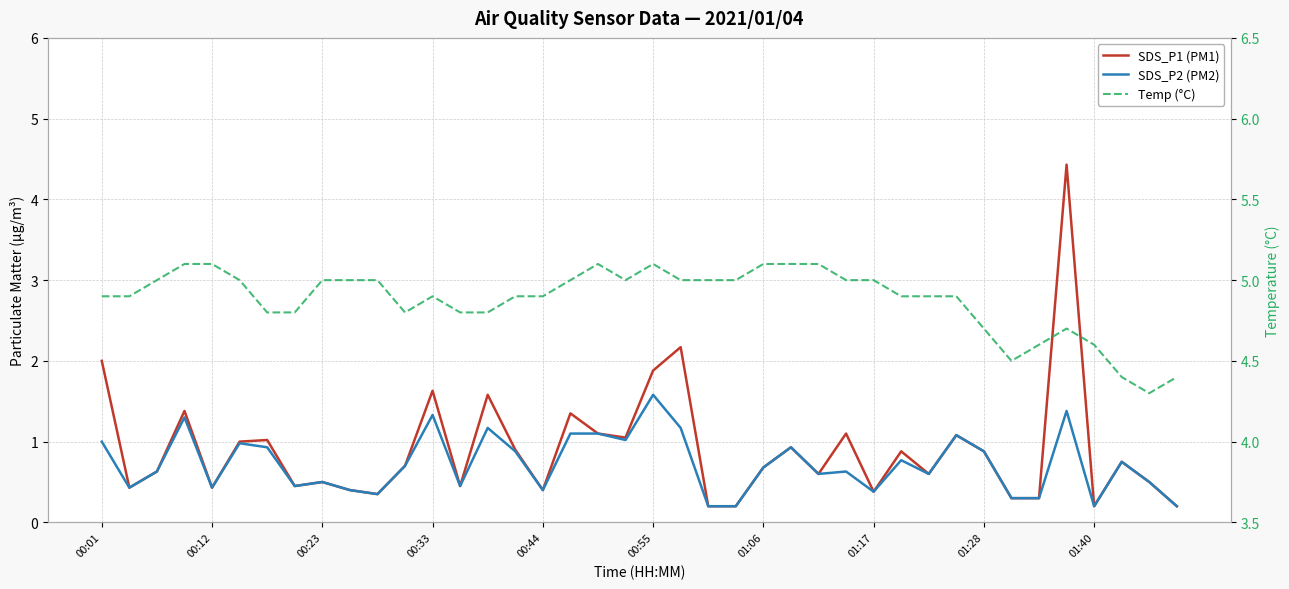

True or false: SDS_P2 (PM2) has more than 2 interior local peaks.

True